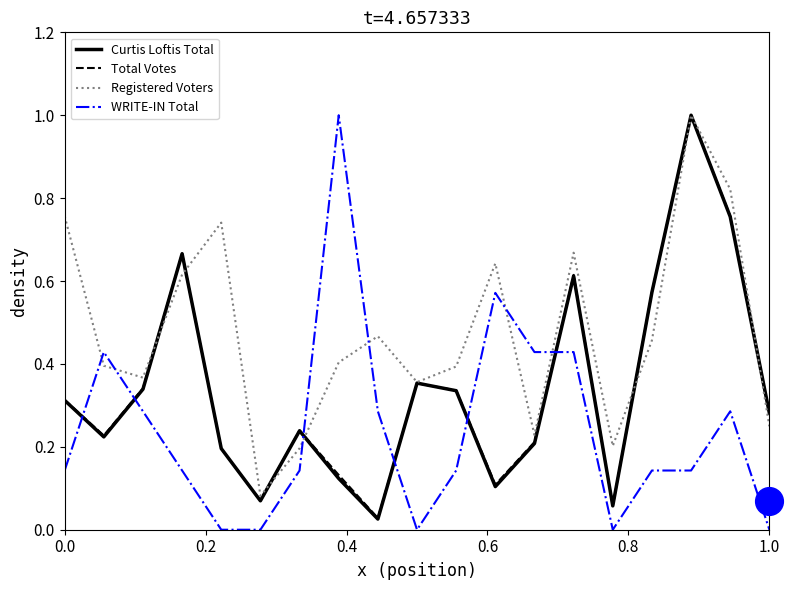

At how many categories does at least one series exceed 0?

19